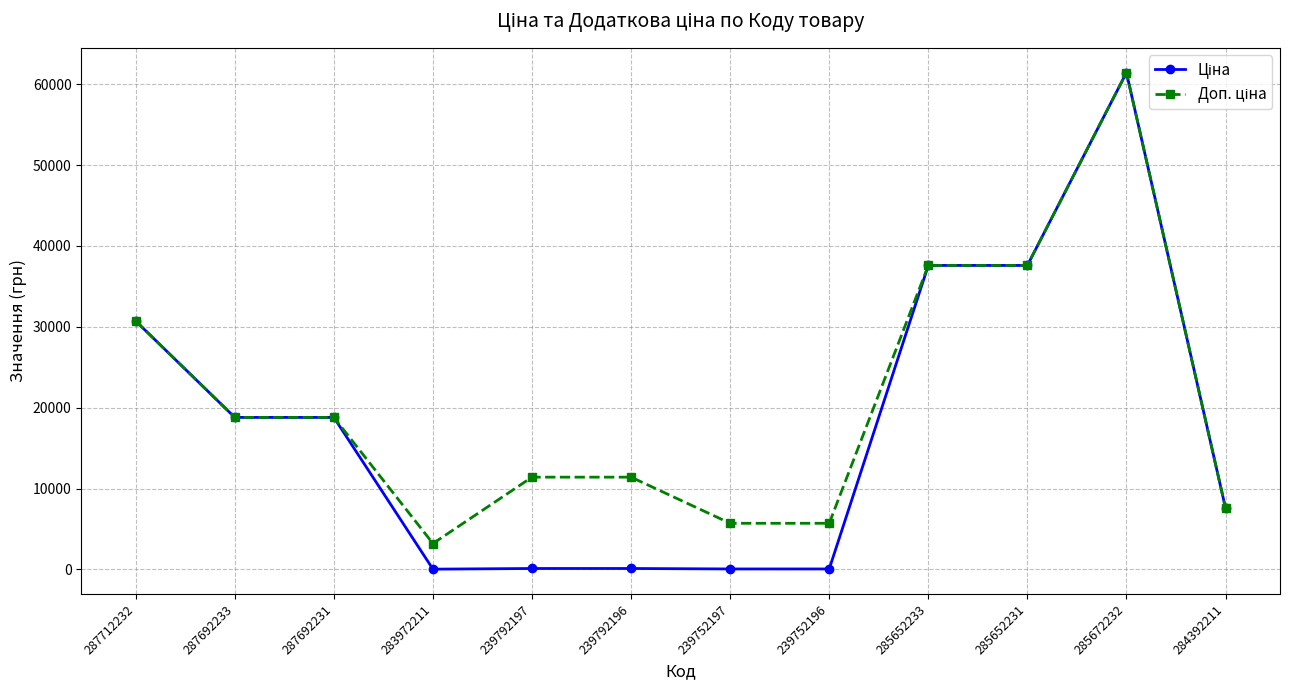

At which category is the sum across all series the highest?

285672232